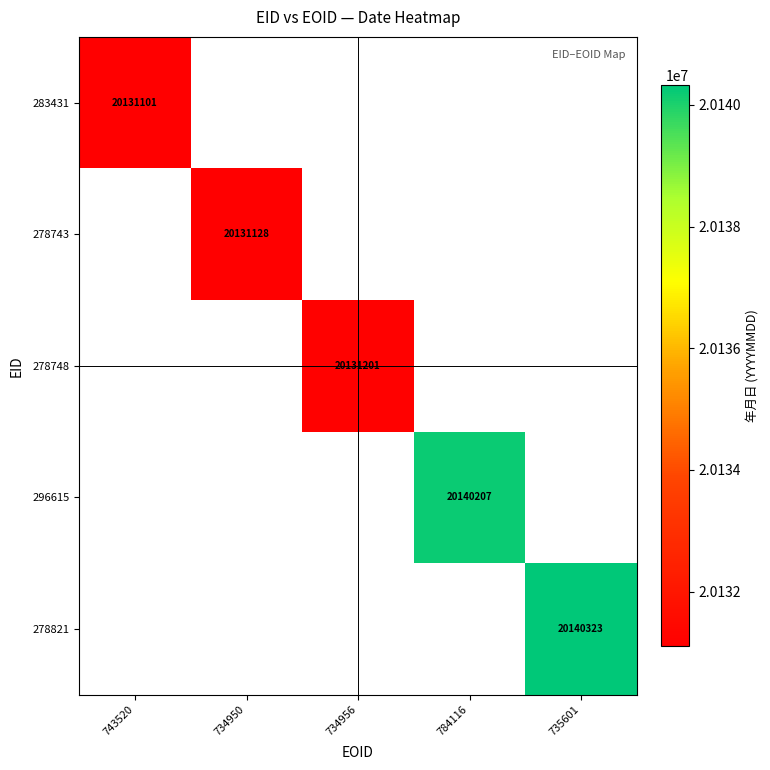

The value of 278748 at 734956 is 26725923. True or false?

False